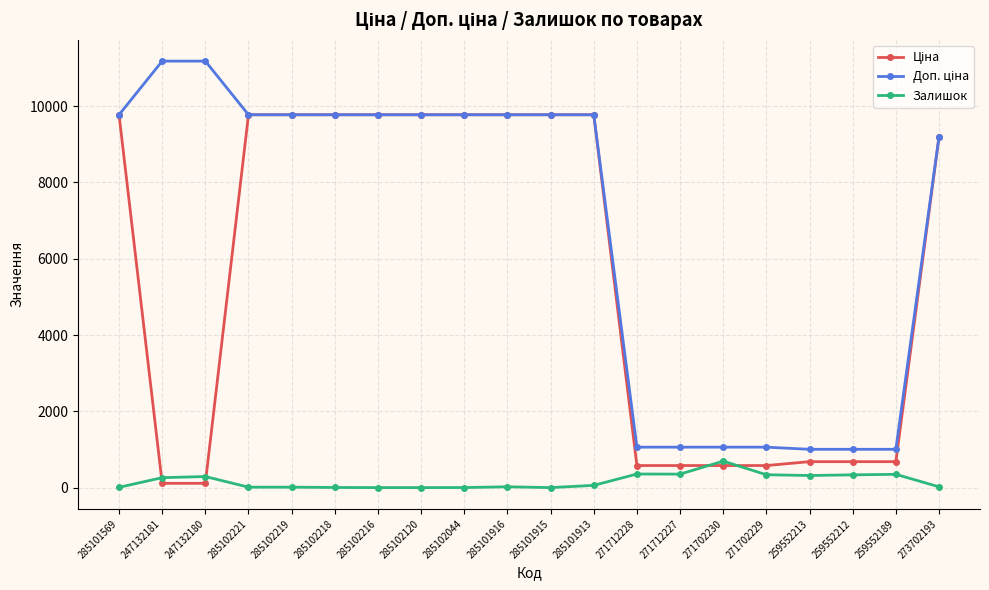

The Залишок series shows 0.0 at 285101915. True or false?

True